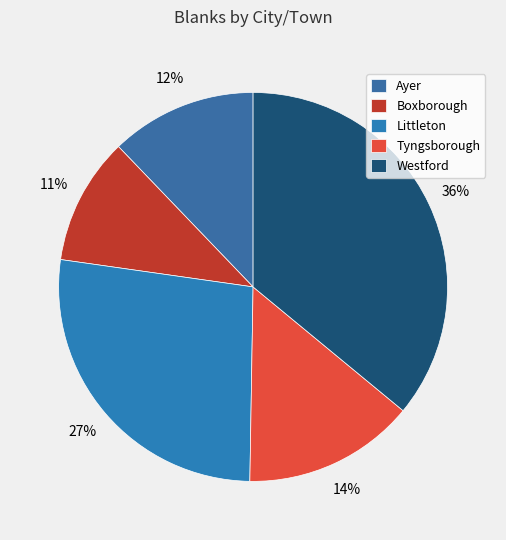

Combined, do Littleton and Boxborough account for over 50%?

No